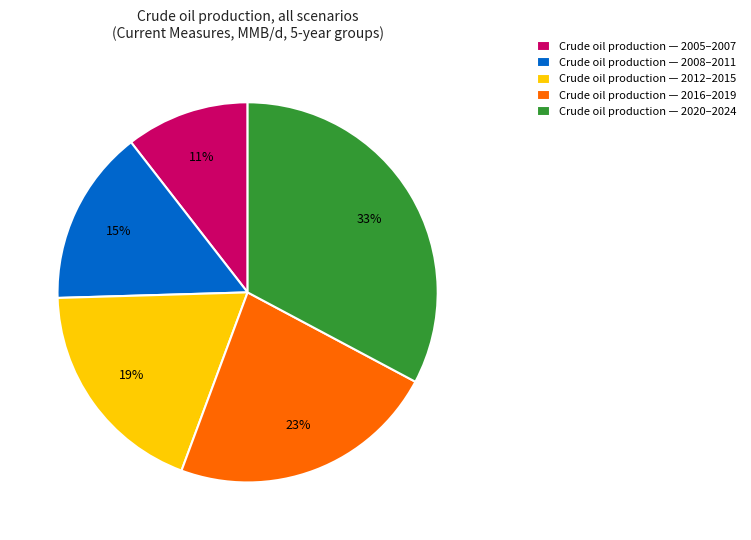

How many segments does this pie chart have?

5